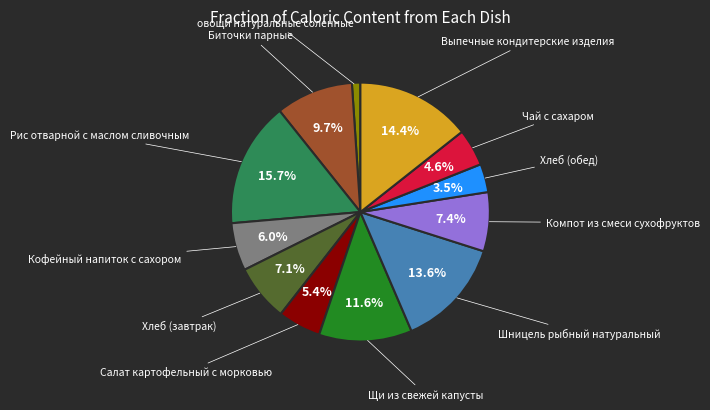

Is there any slice that represents more than half of the pie?

No